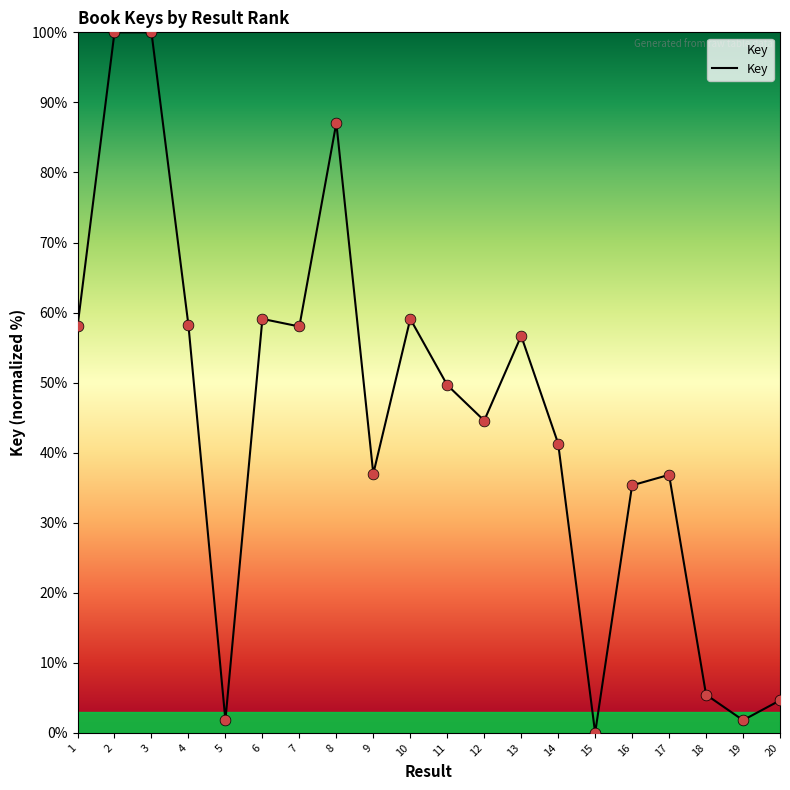

What is the change in value from 16 to 19?

-33.5